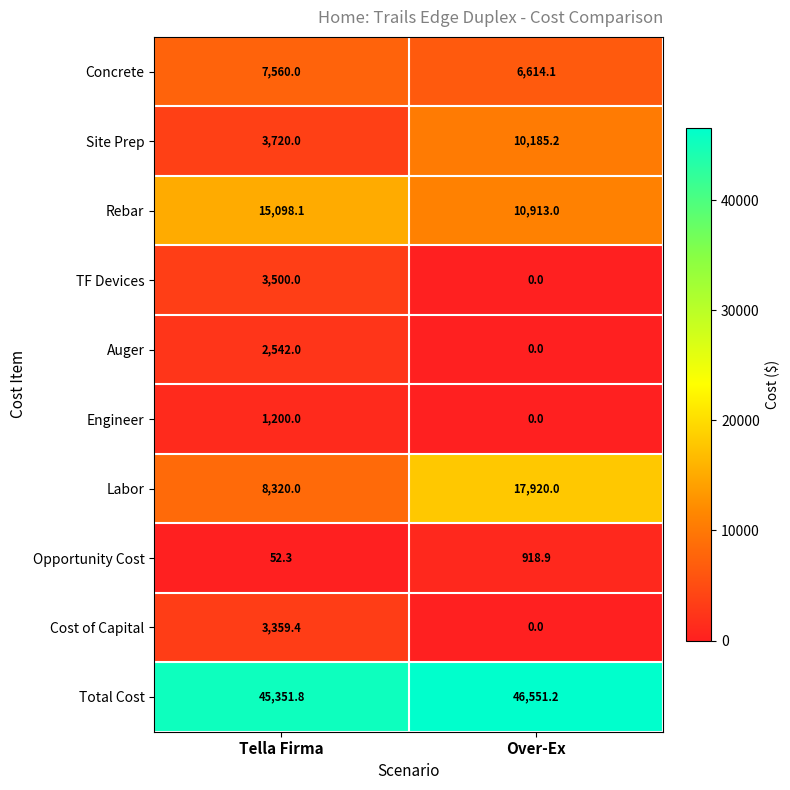

At which label is Total Cost closest to 45951?

Tella Firma